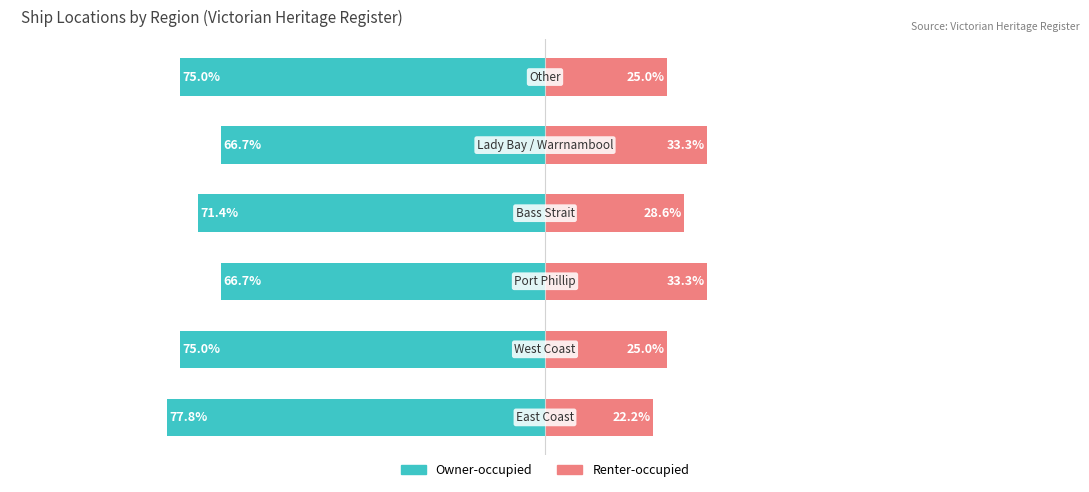

Reading left to right, list all the values displayed in this chart.

Owner-occupied: -77.8	-75.0	-66.7	-71.4	-66.7	-75.0
Renter-occupied: 22.2	25.0	33.3	28.6	33.3	25.0